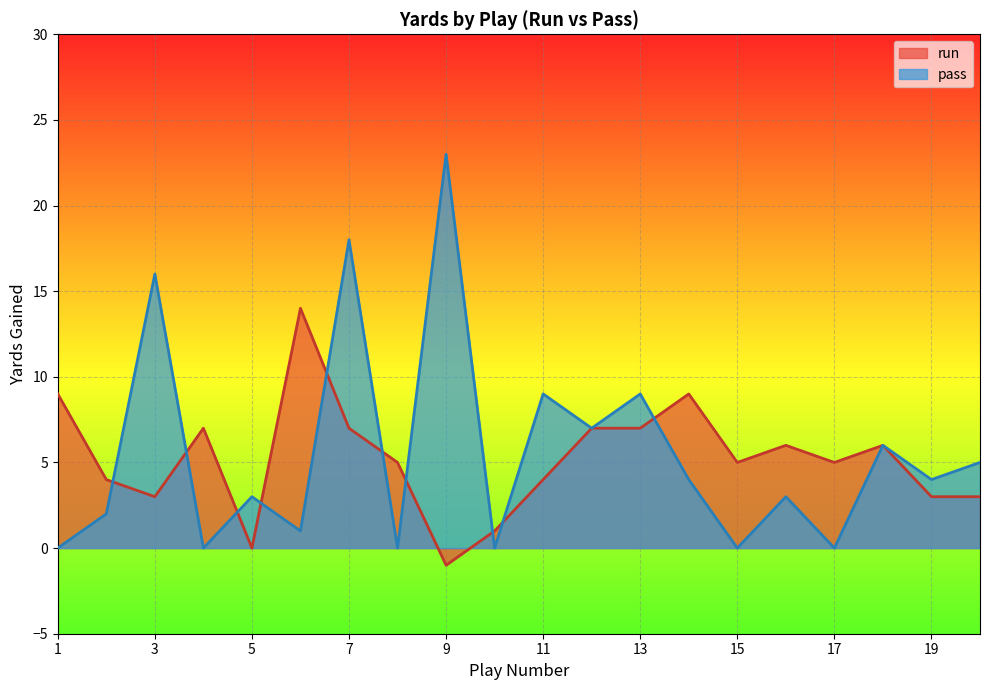

Which series changed the most between 14 and 20?

run_yards